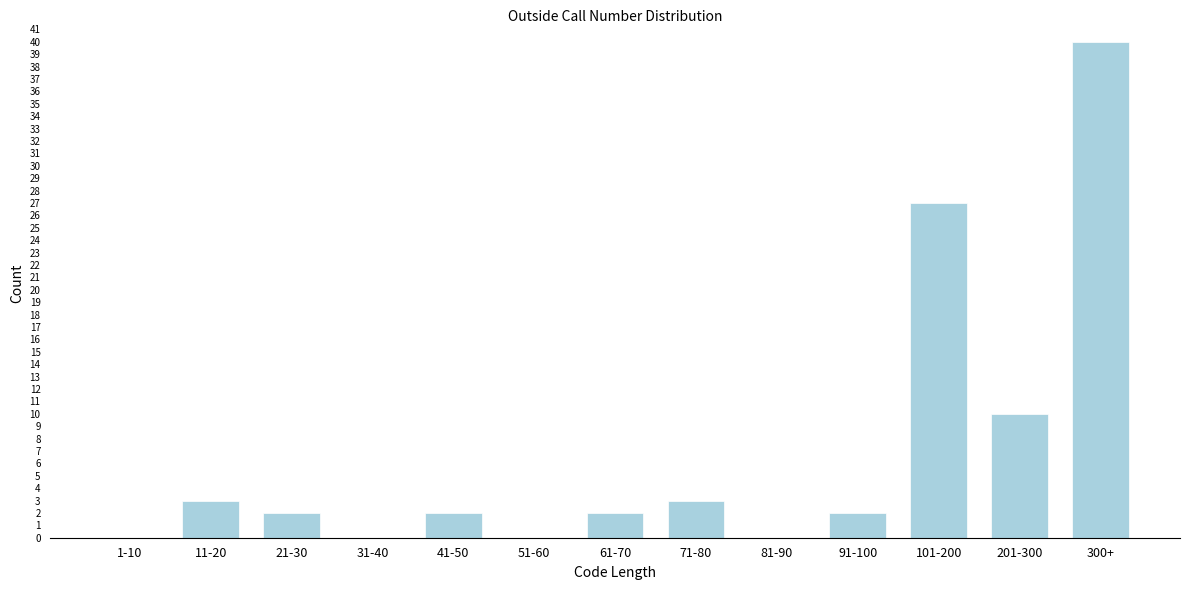

Reading left to right, extract all data points from this chart.

1-10=0	11-20=3	21-30=2	31-40=0	41-50=2	51-60=0	61-70=2	71-80=3	81-90=0	91-100=2	101-200=27	201-300=10	300+=40